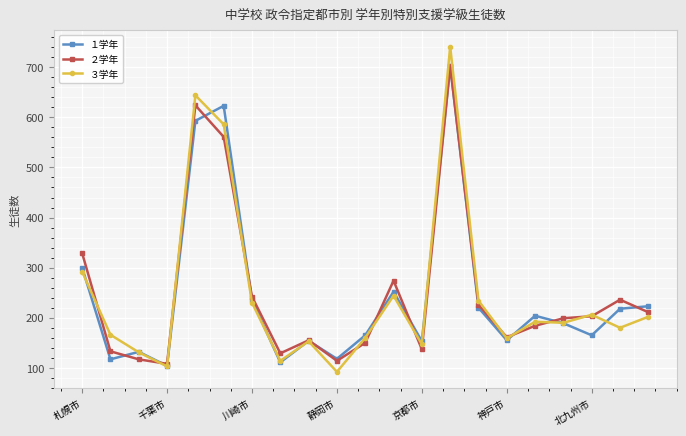

Count the number of data series in this chart.

3